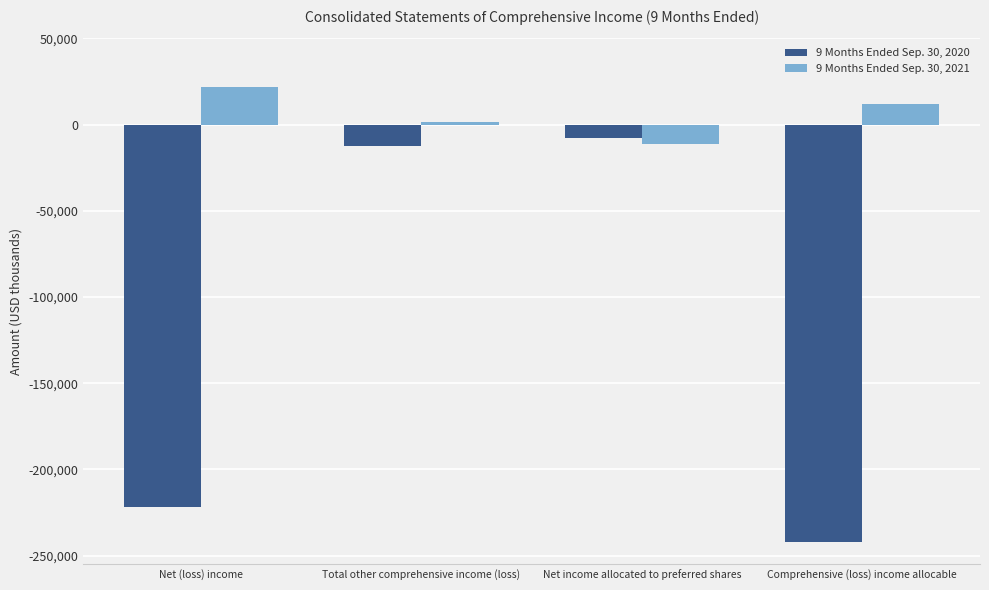

Which series has the widest spread of values?

9 Months Ended Sep. 30, 2020